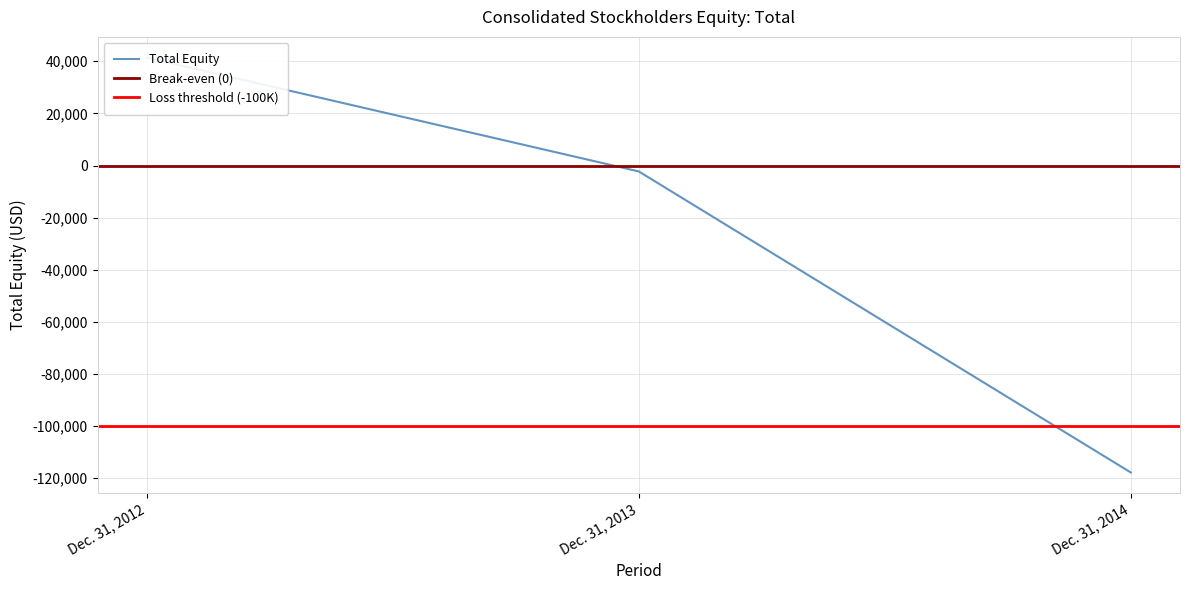

Is it true that the value at Dec. 31, 2014 is -117772?

True